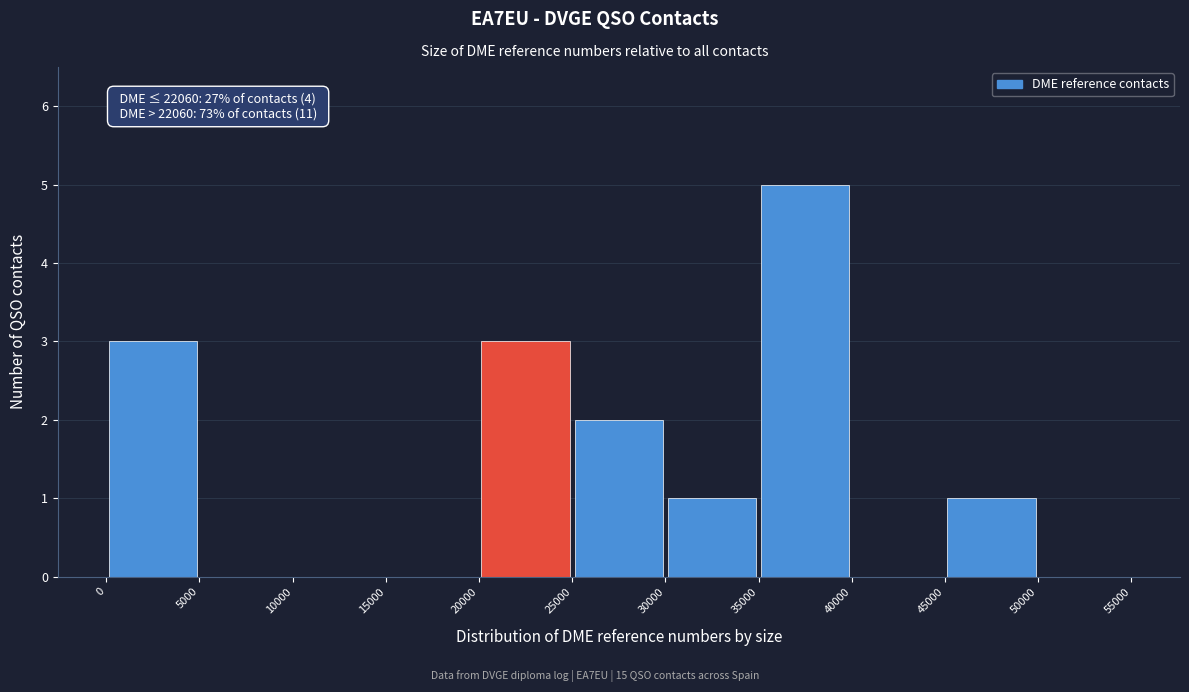

Which range on the x-axis has the tallest bar?

35000 to 40000